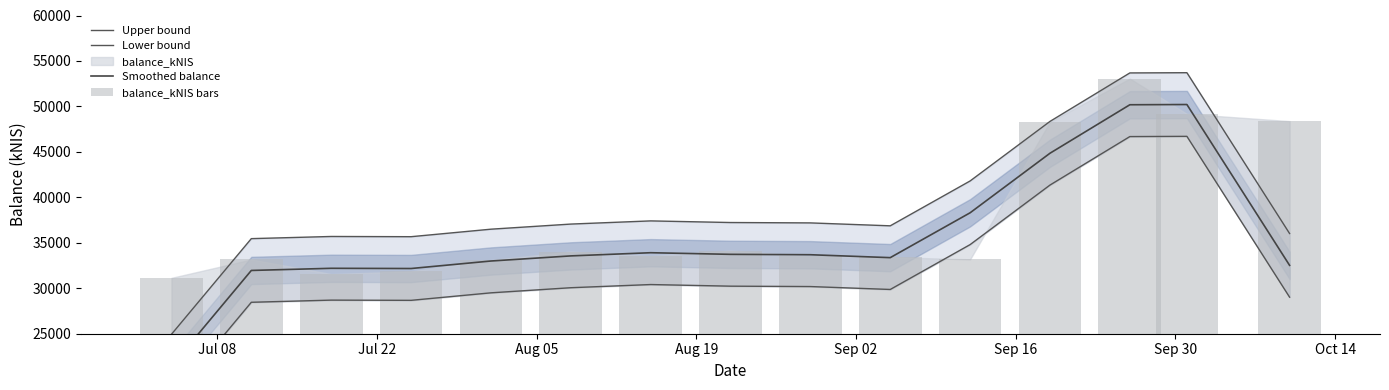

Is it true that Lower bound equals 21131.2 at Sep 30?

False